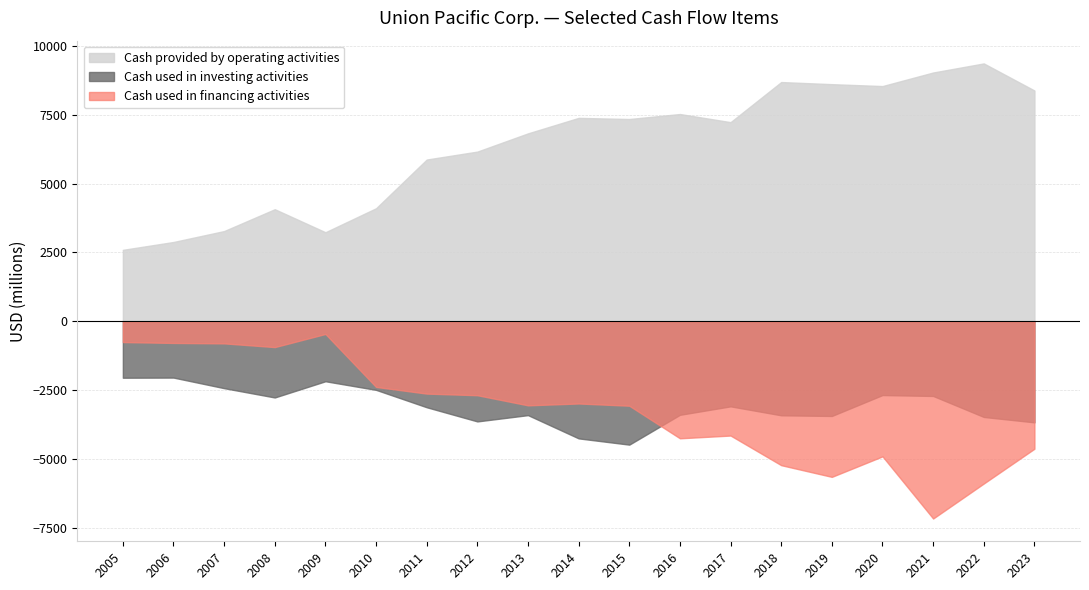

At which category does Cash used in financing activities reach its first local valley?

2008